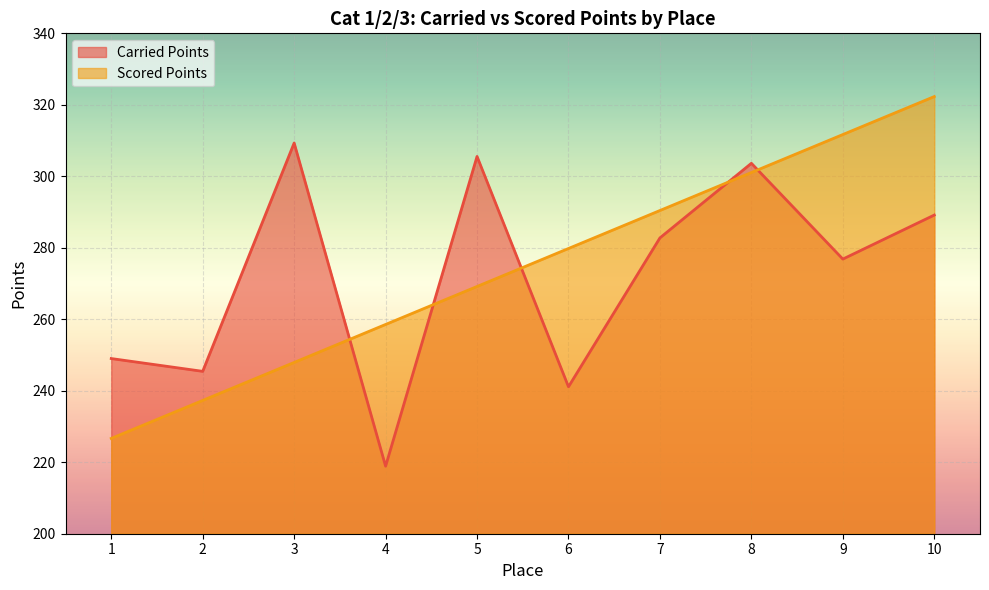

Reading right to left, transcribe all the data shown in this chart.

Carried Points: 289.2	276.8	303.6	282.8	241.1	305.6	218.9	309.3	245.4	249.0
Scored Points: 322.3	311.7	301.1	290.4	279.8	269.2	258.5	247.9	237.3	226.7